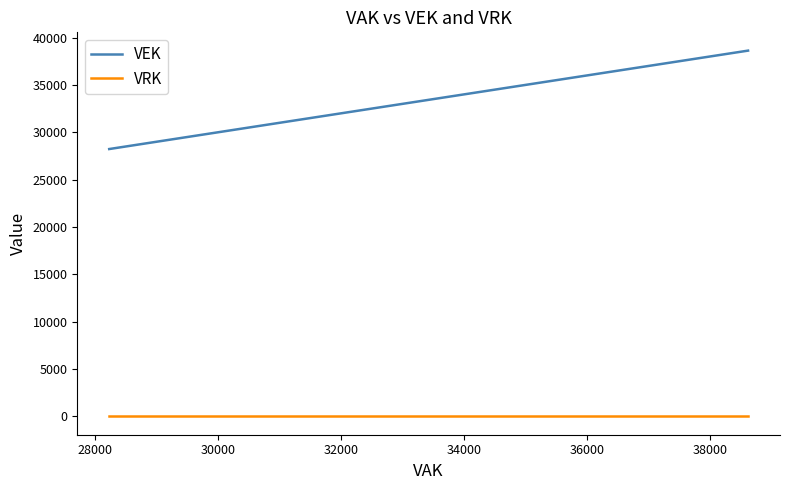

Is the value of VRK at 38000 greater than the value of VEK at 11?

No